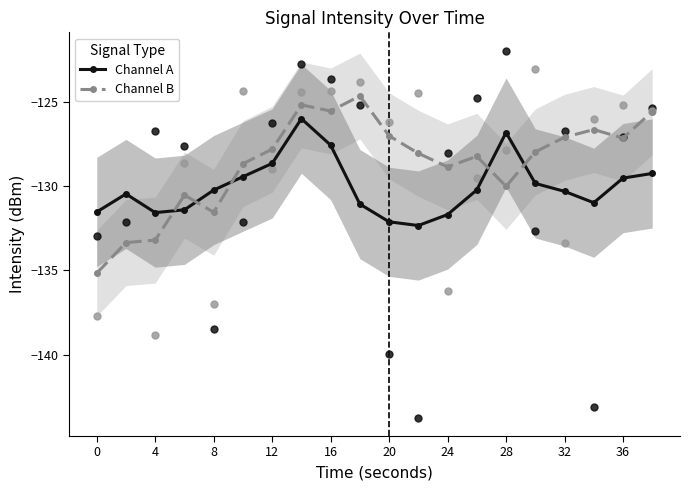

Which series ends up on top after the final intersection of Channel A and Channel B?

Channel B